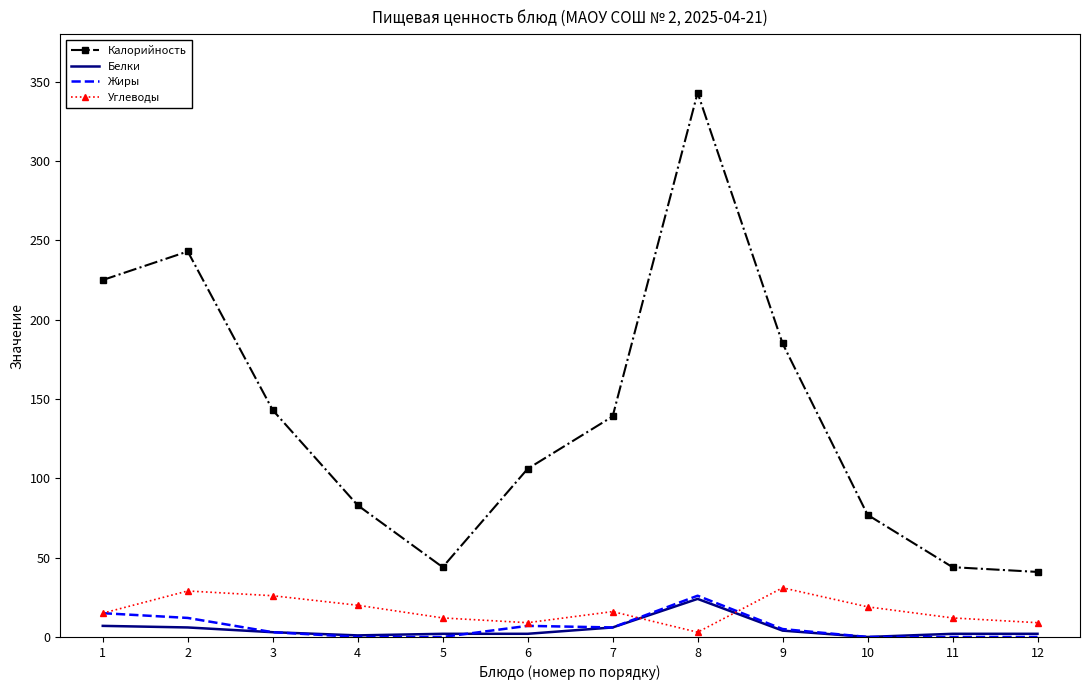

What is the highest value of the Углеводы series?

31